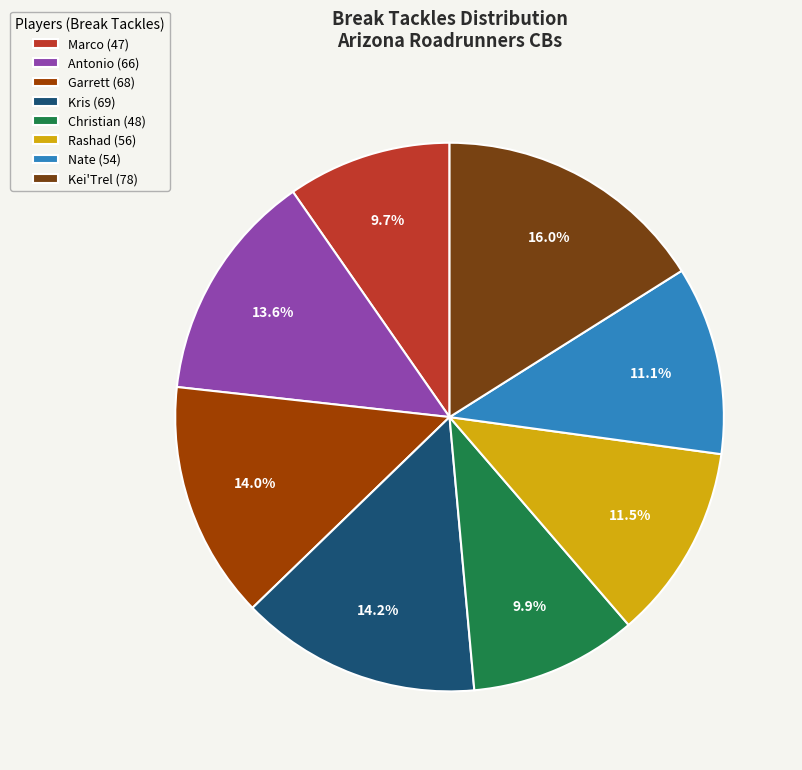

How many slices are in this pie chart?

8